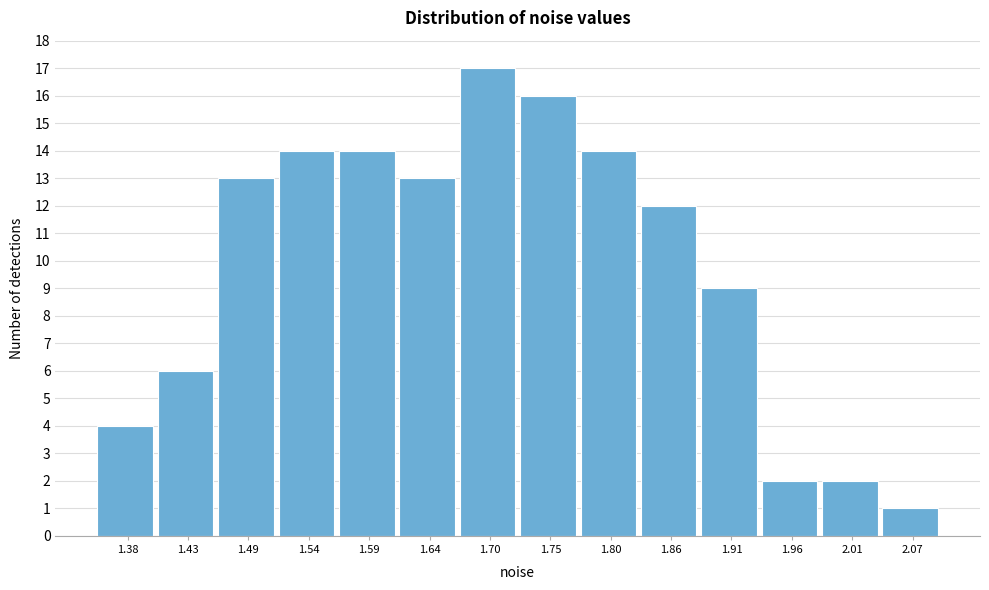

Reading left to right, what are all the values shown in this chart?

1.38=4	1.43=6	1.49=13	1.54=14	1.59=14	1.64=13	1.70=17	1.75=16	1.80=14	1.86=12	1.91=9	1.96=2	2.01=2	2.07=1